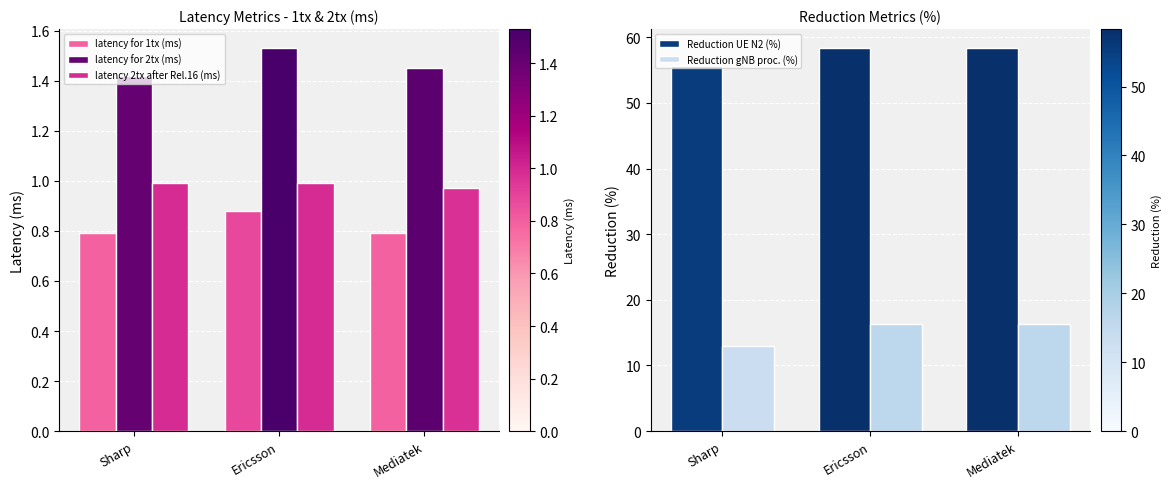

What are all the series names shown in the legend?

latency for 1tx (ms), latency for 2tx (ms), latency 2tx after Rel.16 (ms), Reduction UE N2 (%), Reduction gNB proc. (%)